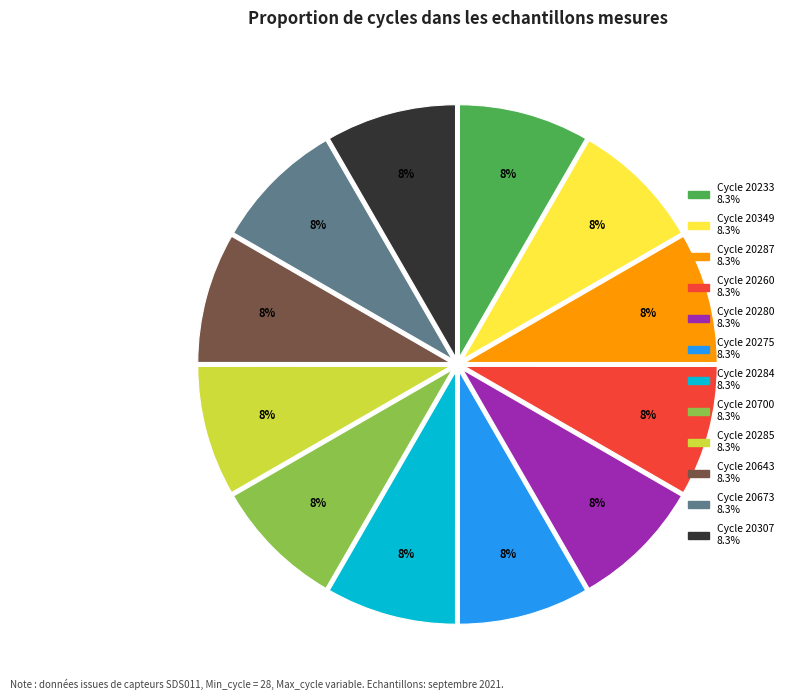

Is there any slice that represents more than half of the pie?

No